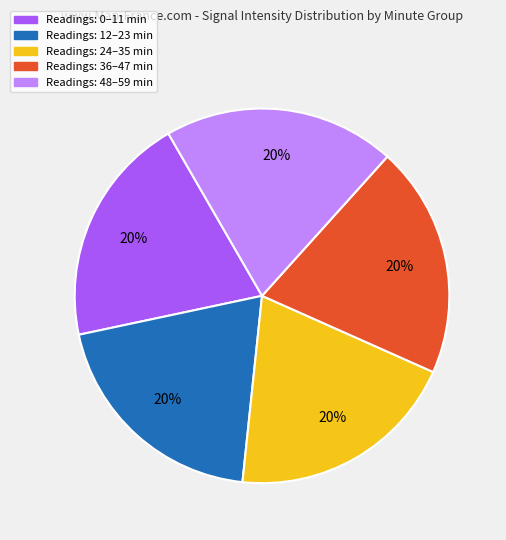

To the nearest percent, what is the average slice percentage?

20%